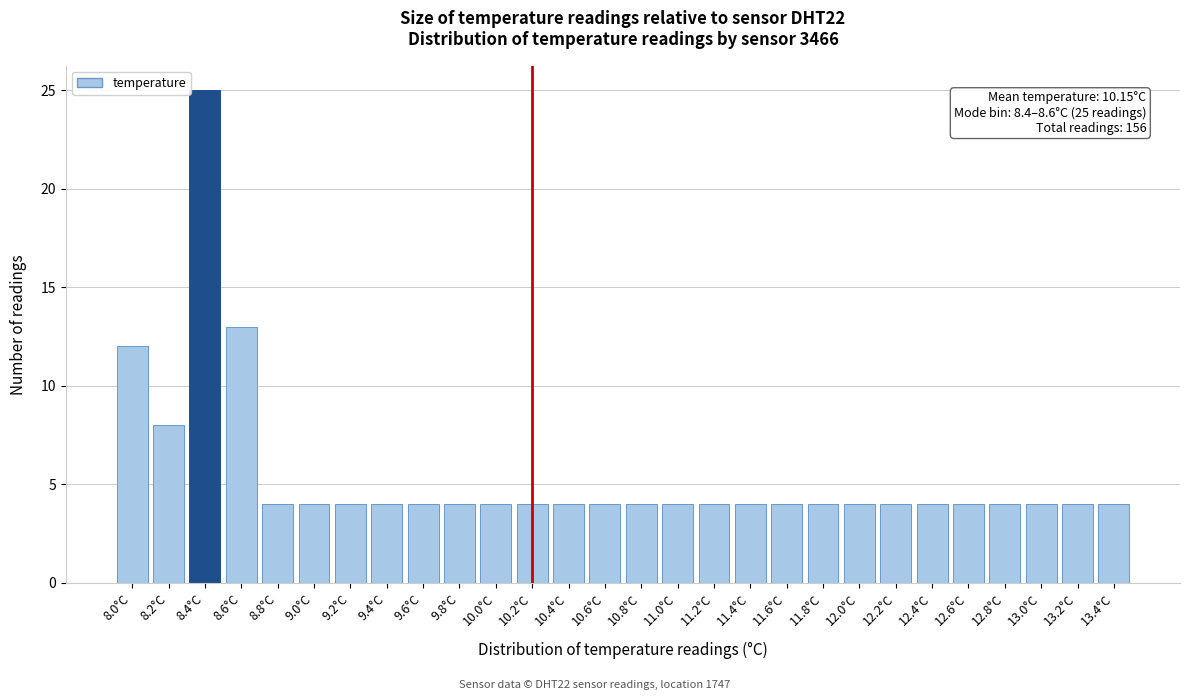

Reading right to left, transcribe all the data shown in this chart.

4	4	4	4	4	4	4	4	4	4	4	4	4	4	4	4	4	4	4	4	4	4	4	4	13	25	8	12